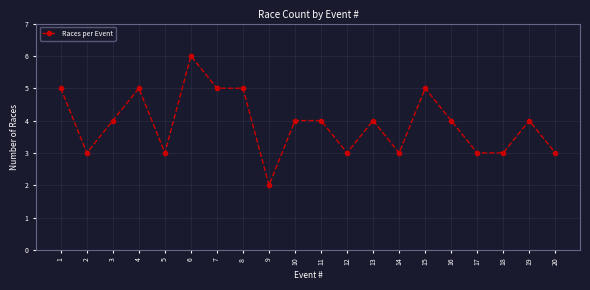

Where is the first local maximum?

4